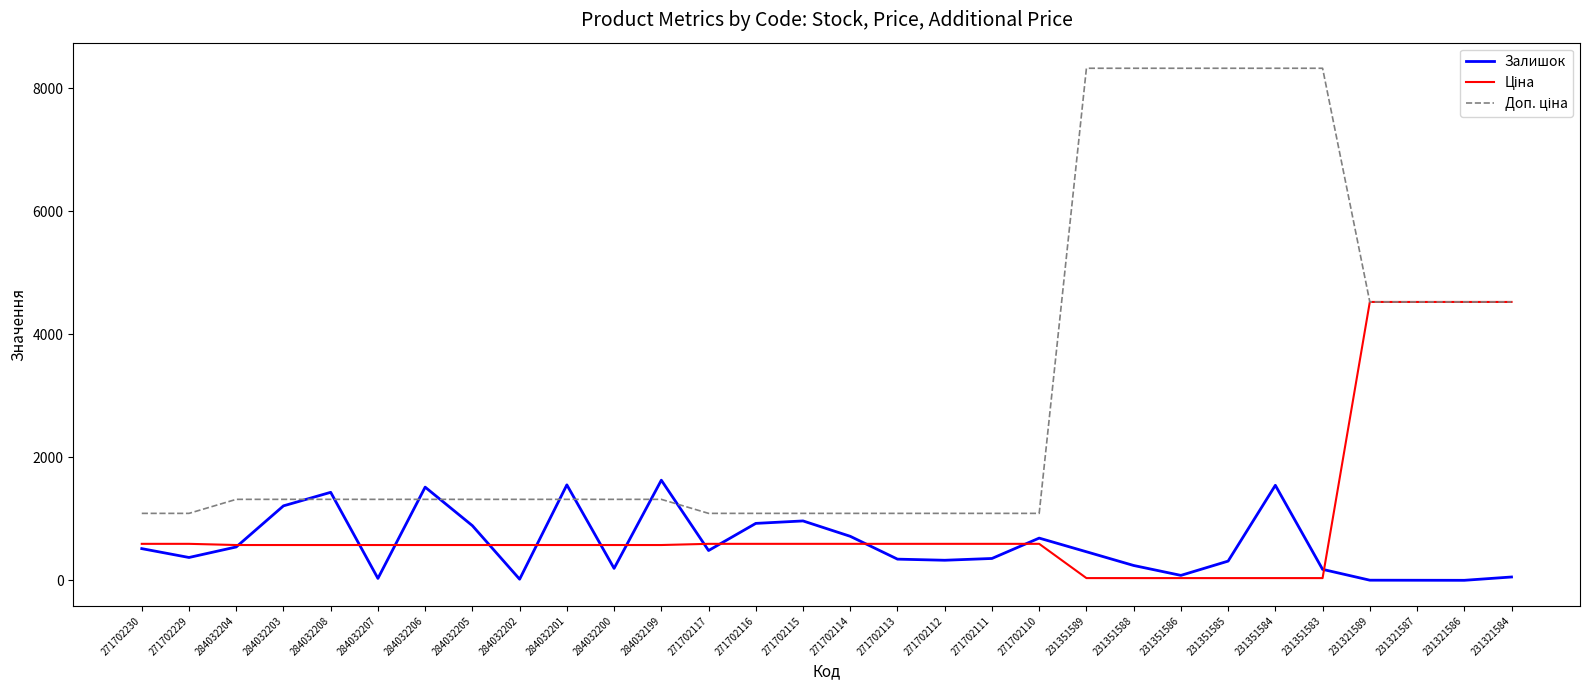

What is the maximum value shown in the chart?

8322.0